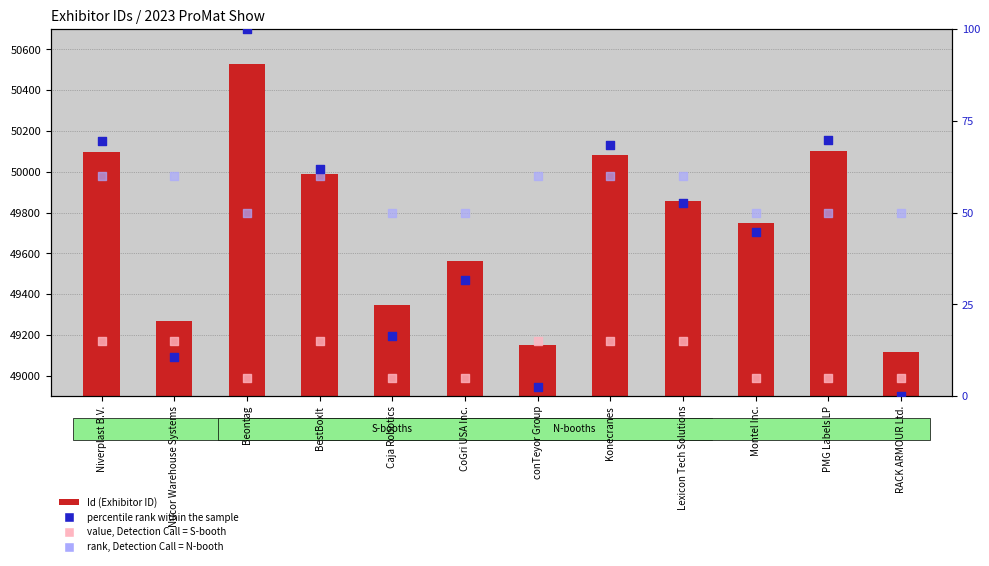

At which category is the sum across all series the highest?

Beontag